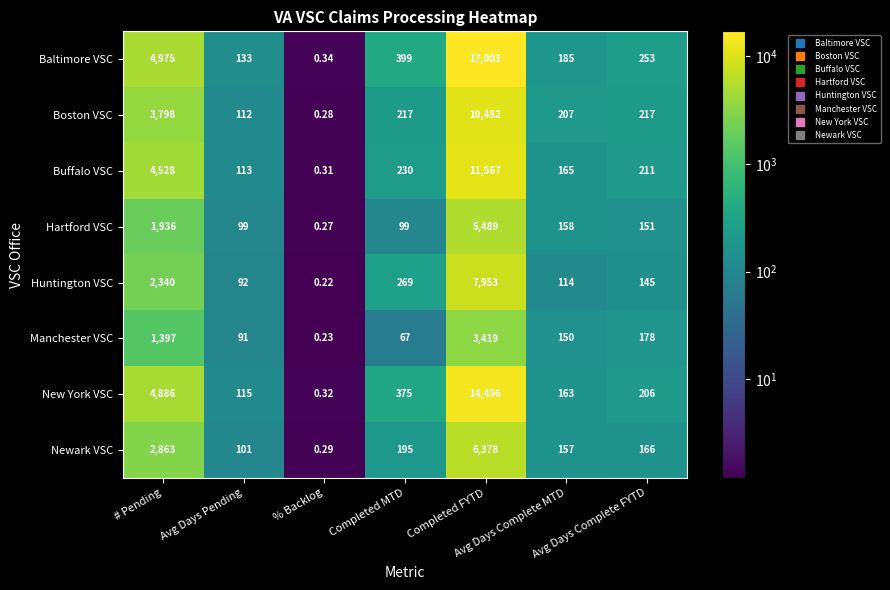

Which series has the widest spread of values?

Baltimore VSC